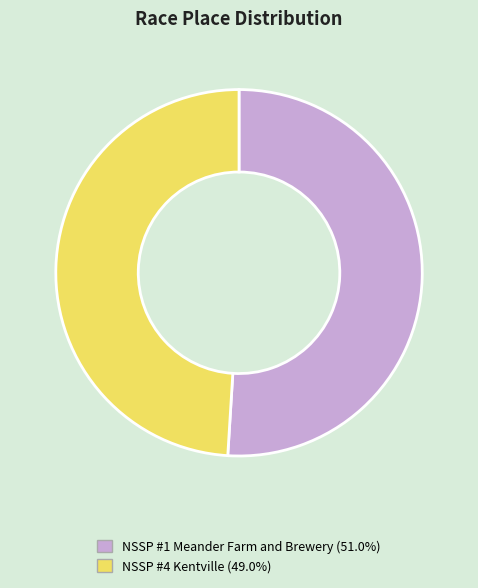

Is there a majority slice in this chart?

Yes